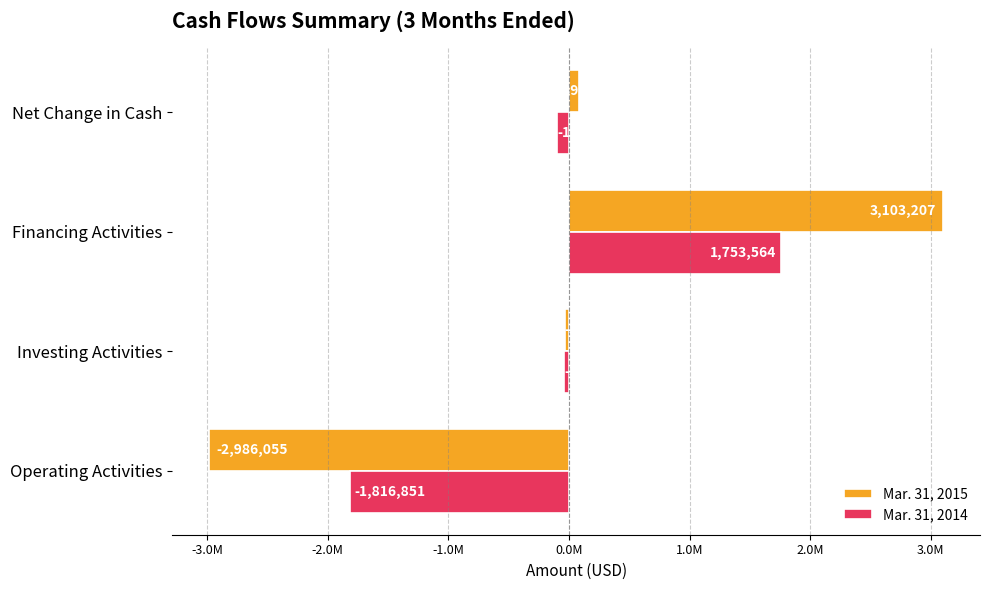

What are all the series names shown in the legend?

Mar. 31, 2015, Mar. 31, 2014